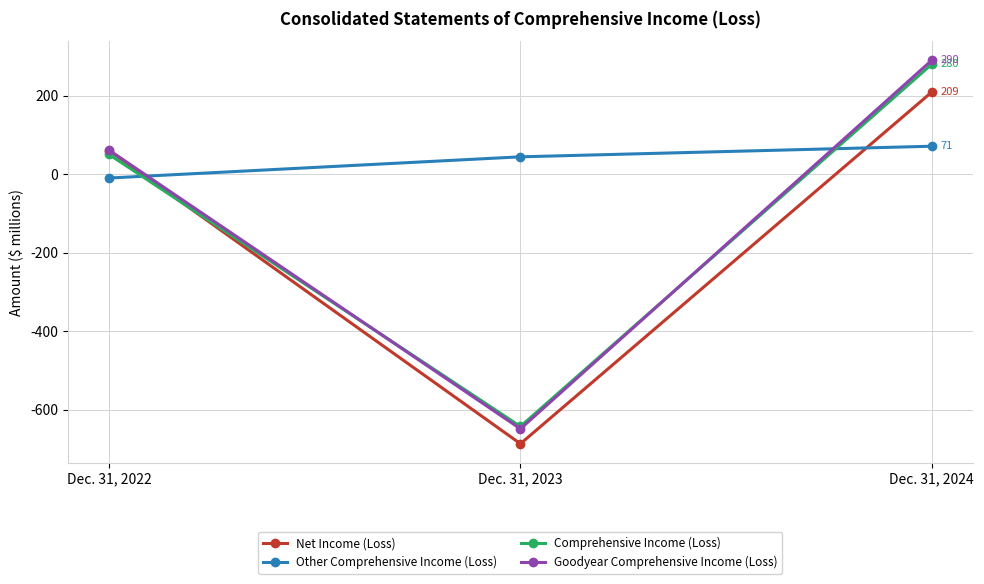

Which series changed the most between Dec. 31, 2022 and Dec. 31, 2023?

Net Income (Loss)